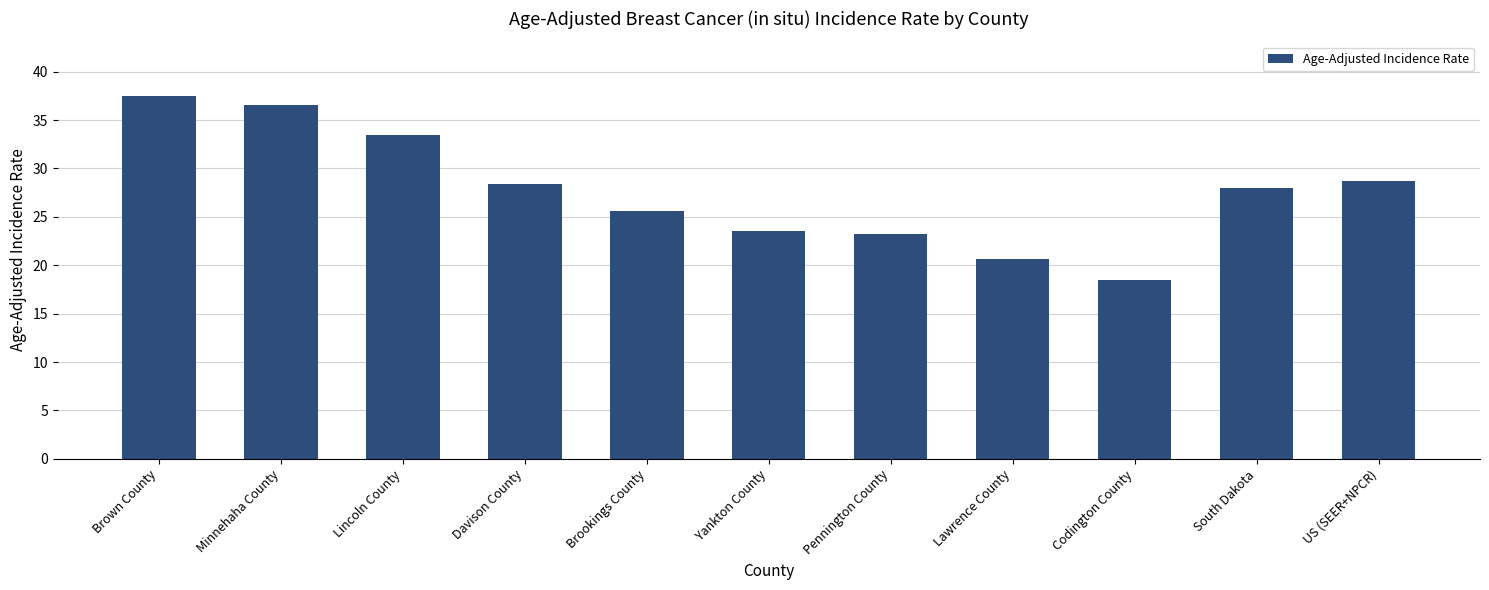

Reading left to right, transcribe all the data shown in this chart.

Brown County=37.5	Minnehaha County=36.5	Lincoln County=33.5	Davison County=28.4	Brookings County=25.6	Yankton County=23.5	Pennington County=23.2	Lawrence County=20.6	Codington County=18.5	South Dakota=28.0	US (SEER+NPCR)=28.7